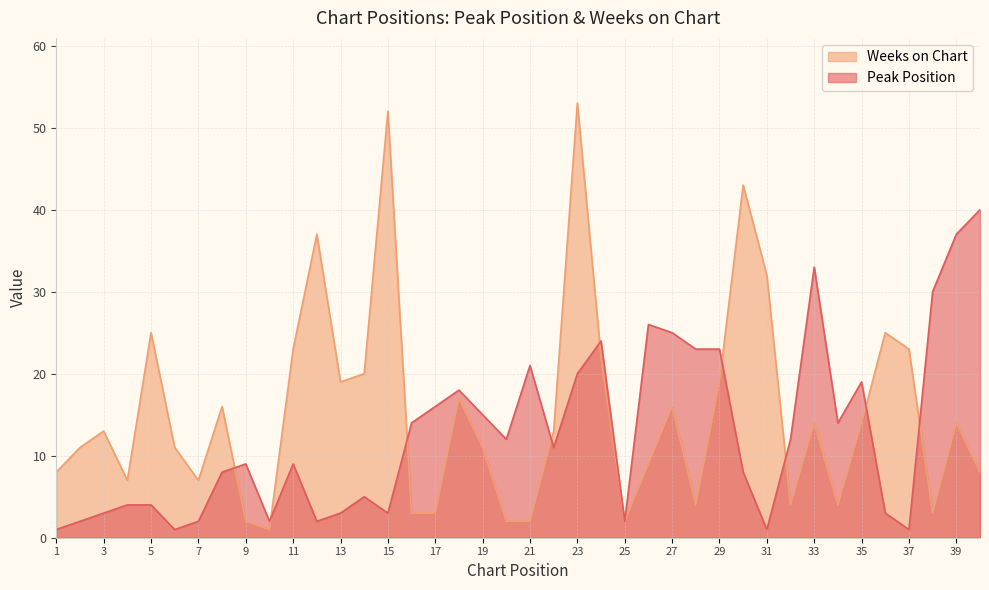

Where is the first local maximum for Peak Position?

9